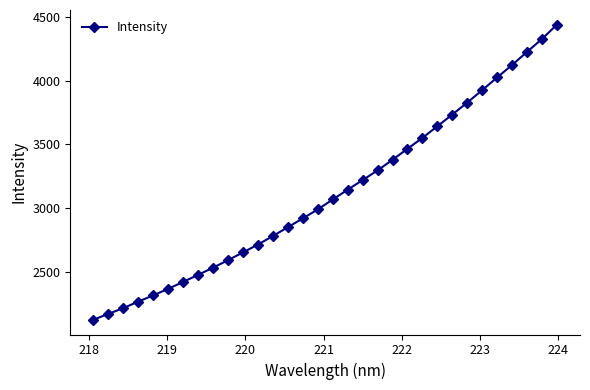

What is the value of the 23rd point from the left?

3551.0